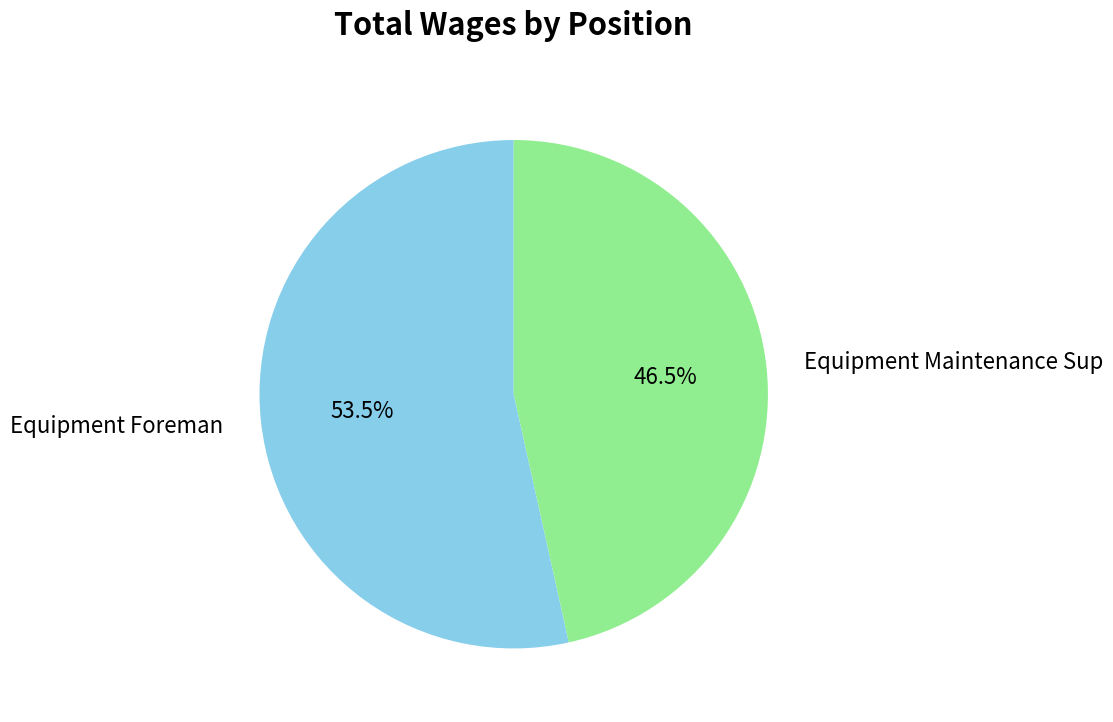

Is there any slice that represents more than half of the pie?

Yes